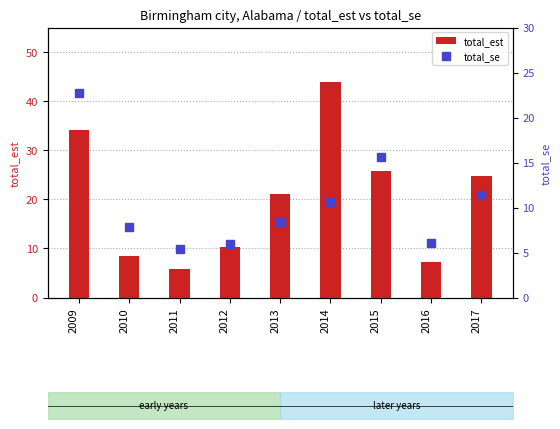

What are all the series names shown in the legend?

total_est, total_se